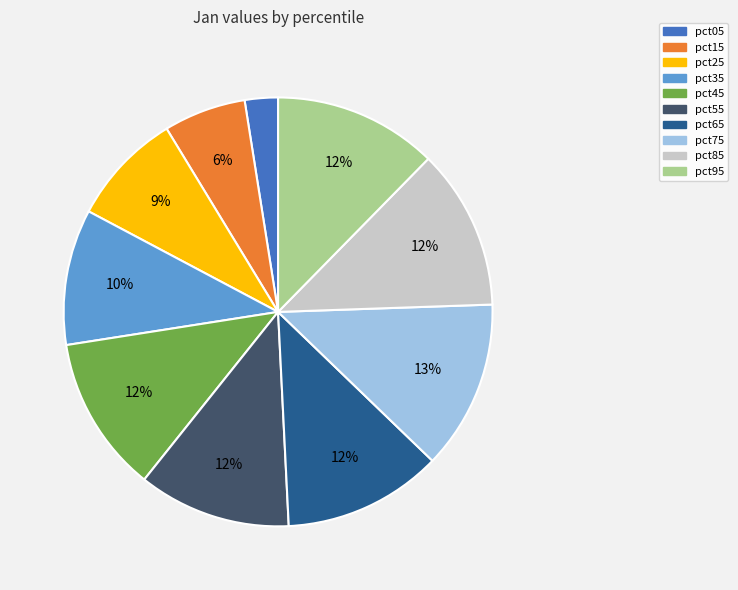

To the nearest percent, what is the combined percentage of pct15 and pct05?

9%